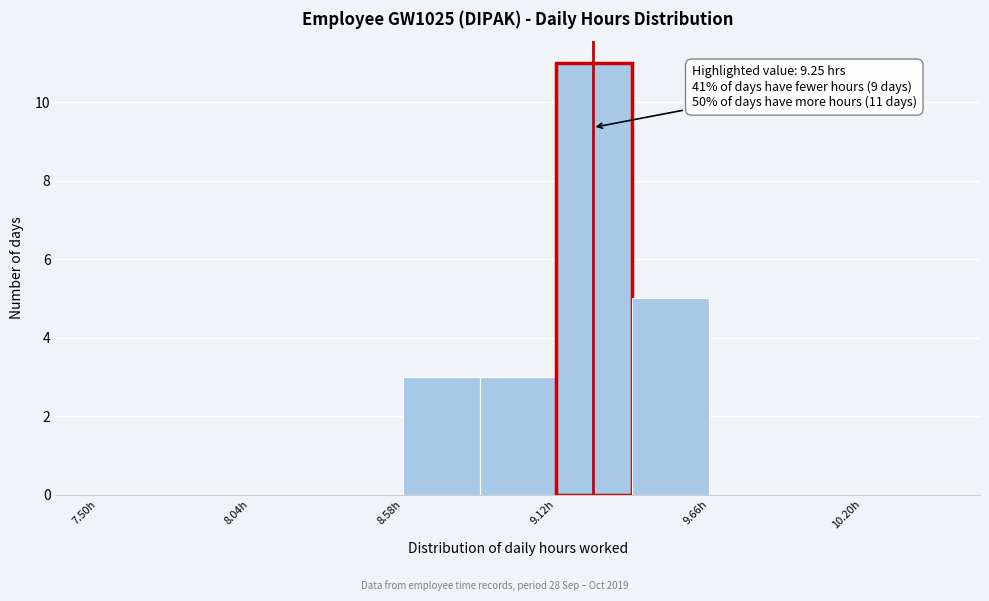

Around what value on the x-axis is the tallest bar? Give the approximate position of its centre, as read against the axis.

9.3